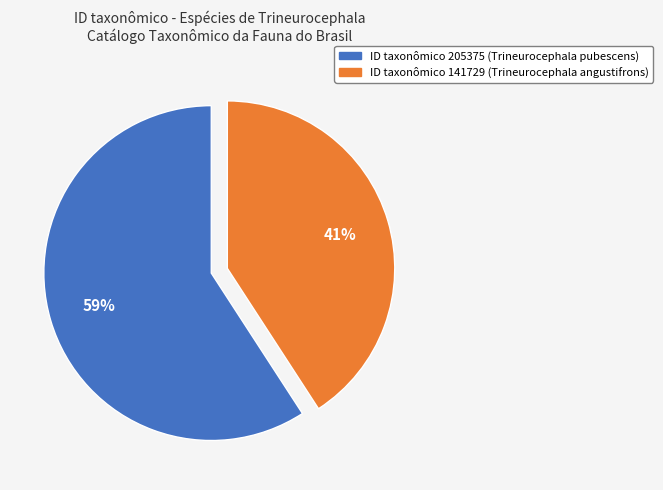

Is the sum of ID taxonômico 141729 (Trineurocephala angustifrons) and ID taxonômico 205375 (Trineurocephala pubescens) greater than half?

Yes